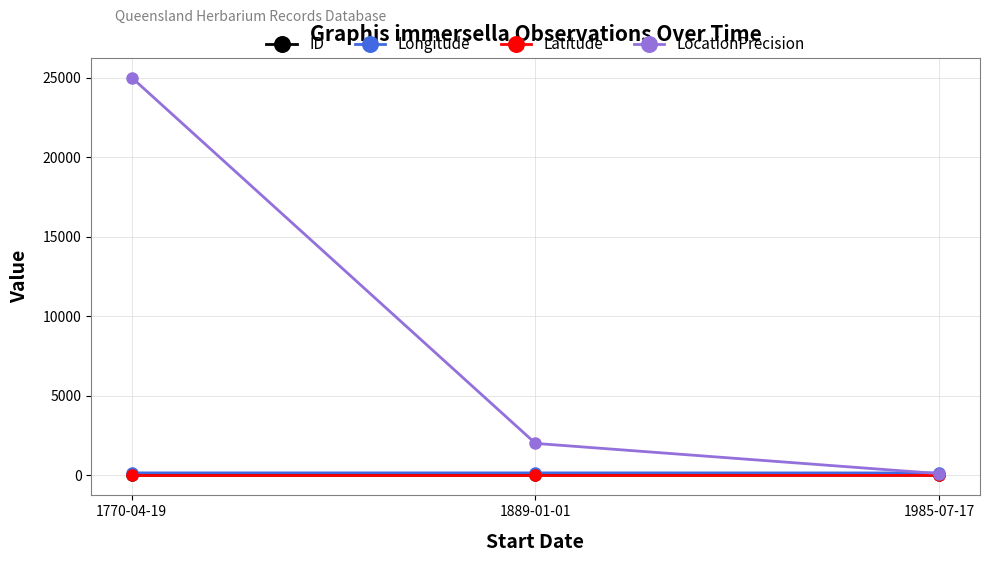

Which series has the largest range (max minus min)?

LocationPrecision